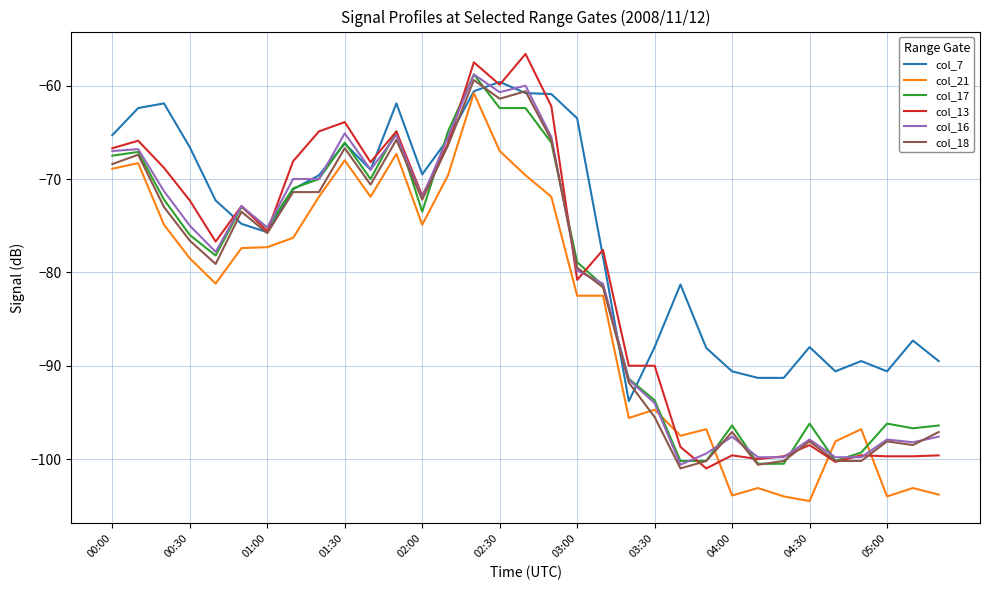

What is the minimum value for col_13?

-101.0